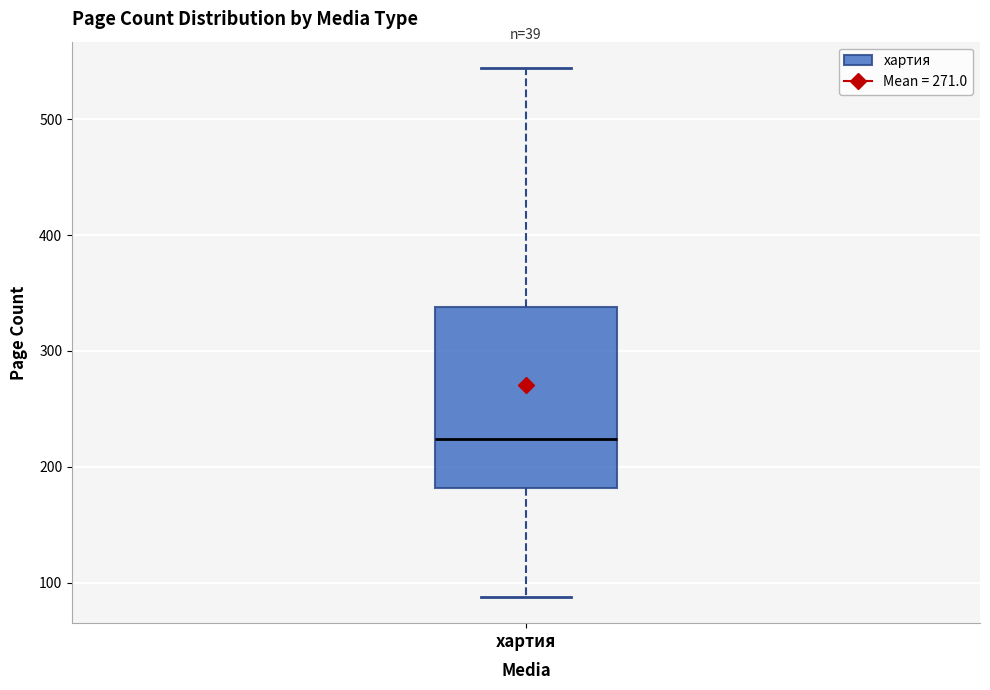

Transcribe this box plot: give where the median line is, the range the box spans, and where the two whiskers end, as read against the y-axis. The values are not printed on the chart, so give them approximately, as read against the axis.

median 220, box 180 to 340, whiskers 90 to 540